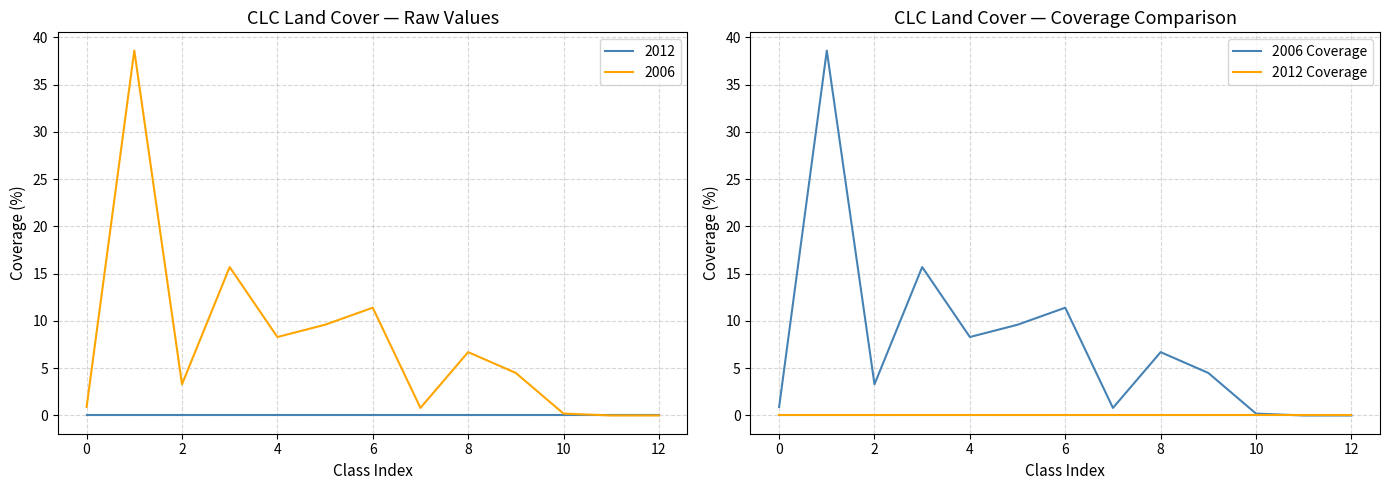

Which category has the lowest value across all series?

11